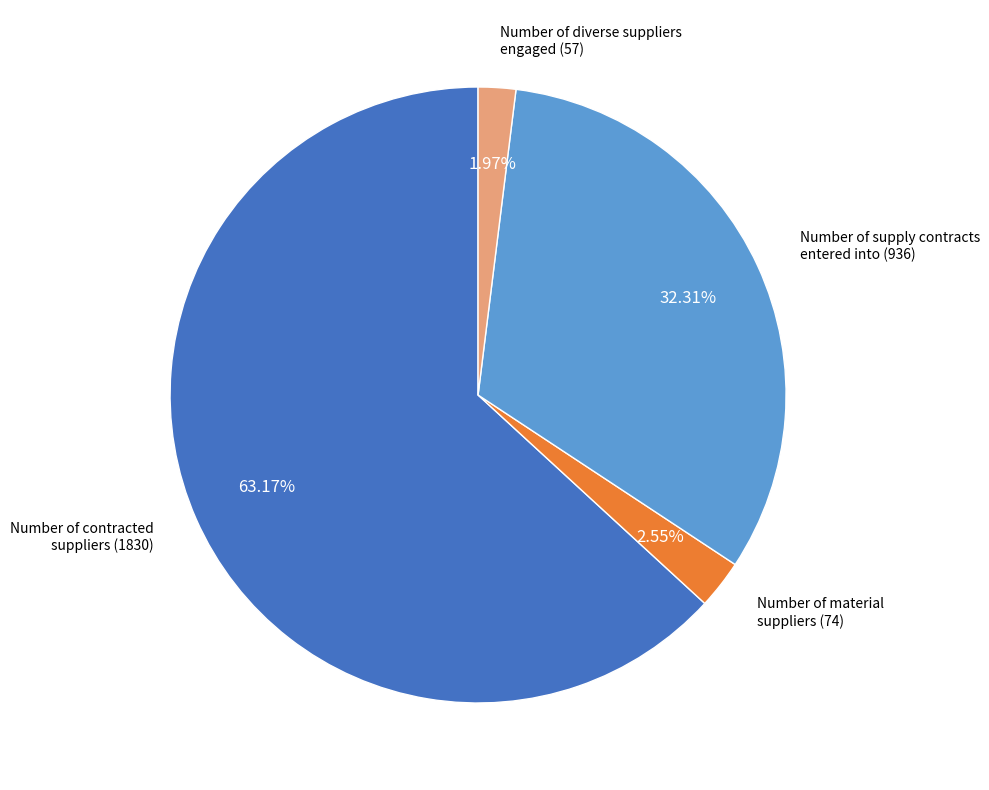

Do Number of diverse suppliers engaged (57) and Number of contracted suppliers (1830) together represent more than half of the pie?

Yes